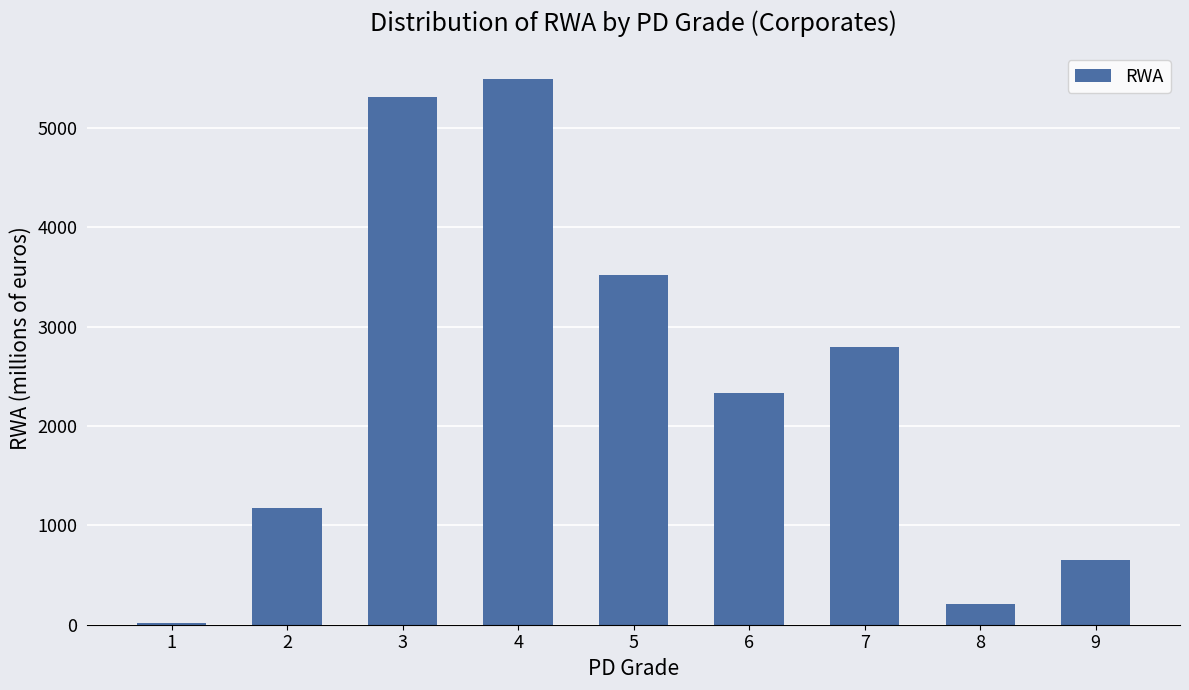

What is the change in value from 6 to 9?

-1673.7